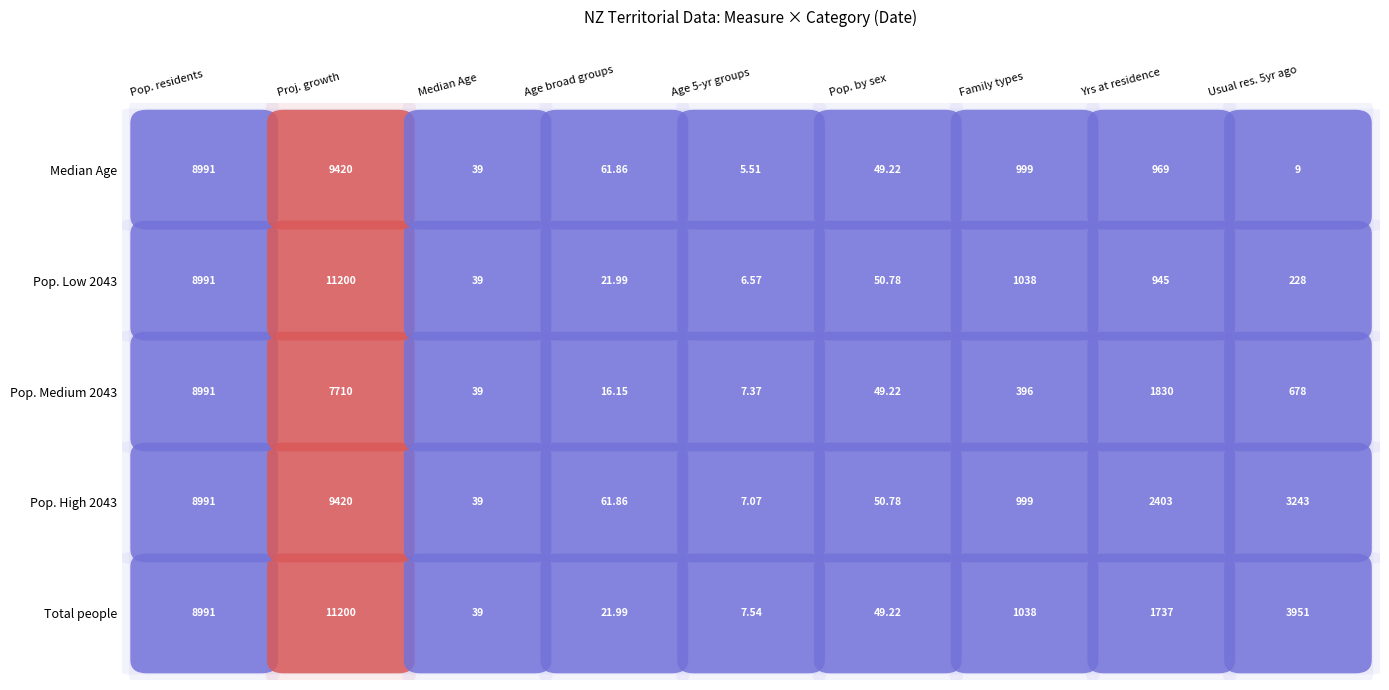

The value of Usual residence five years ago at 3 is 1126. True or false?

False